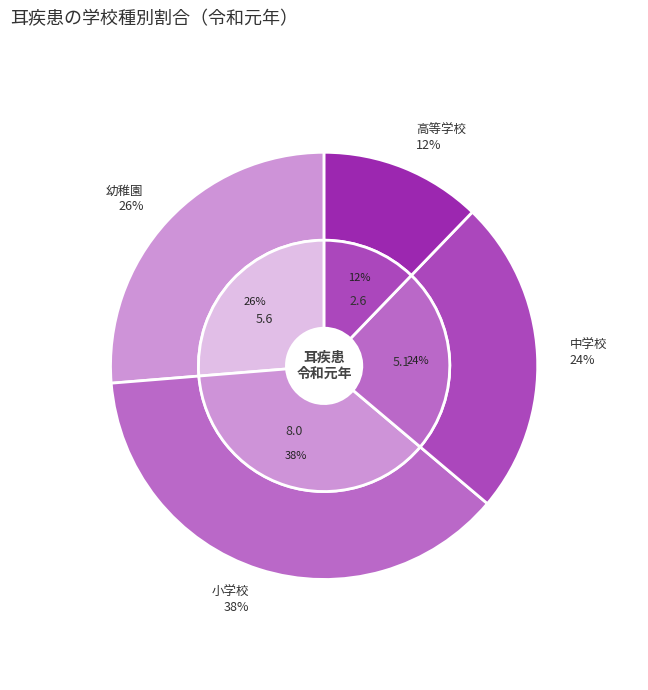

What is the smallest slice in the pie chart?

高等学校